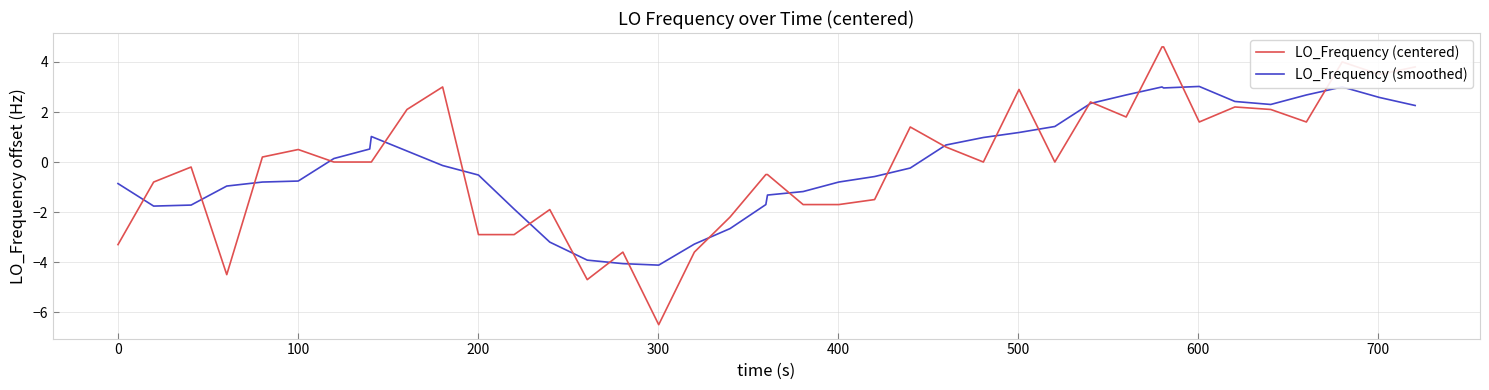

How many series are shown in this chart?

2